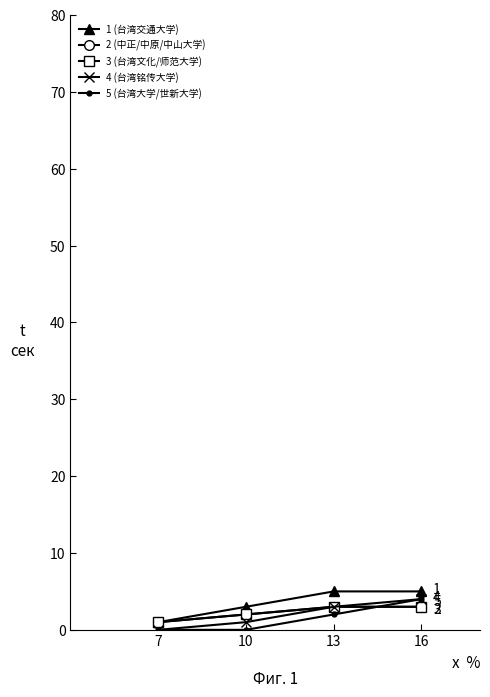

Reading left to right, list all the values displayed in this chart.

1 (台湾交通大学): 7=1	10=3	13=5	16=5
2 (中正/中原/中山大学): 7=1	10=2	13=3	16=3
3 (台湾文化/师范大学): 7=1	10=2	13=3	16=3
4 (台湾铭传大学): 7=0	10=1	13=3	16=4
5 (台湾大学/世新大学): 7=0	10=0	13=2	16=4